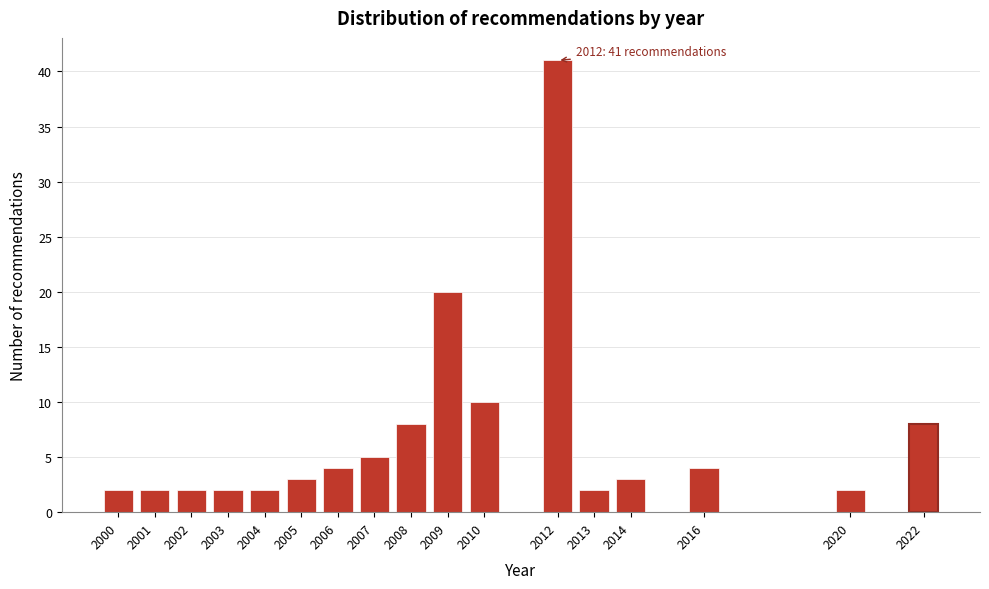

Reading left to right, extract all data points from this chart.

2000=2	2001=2	2002=2	2003=2	2004=2	2005=3	2006=4	2007=5	2008=8	2009=20	2010=10	2012=41	2013=2	2014=3	2016=4	2020=2	2022=8